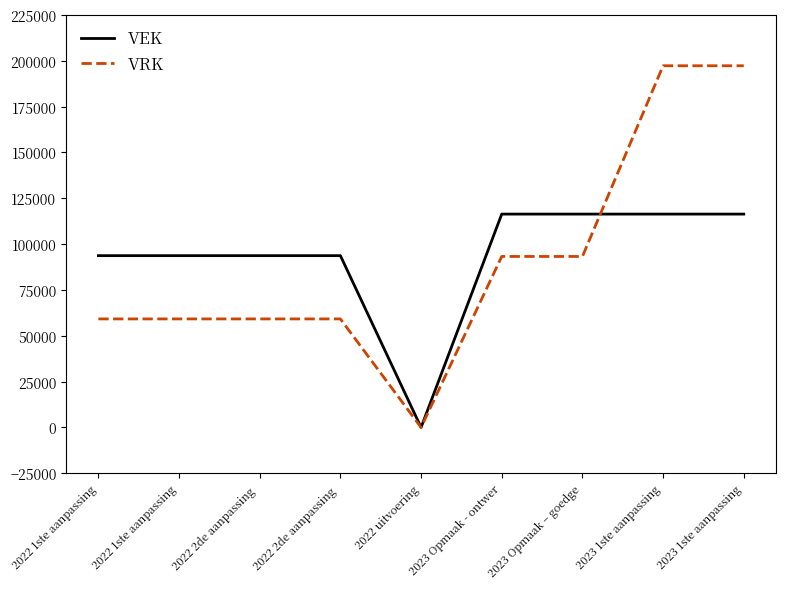

Does the chart display data point markers on the line(s)?

No